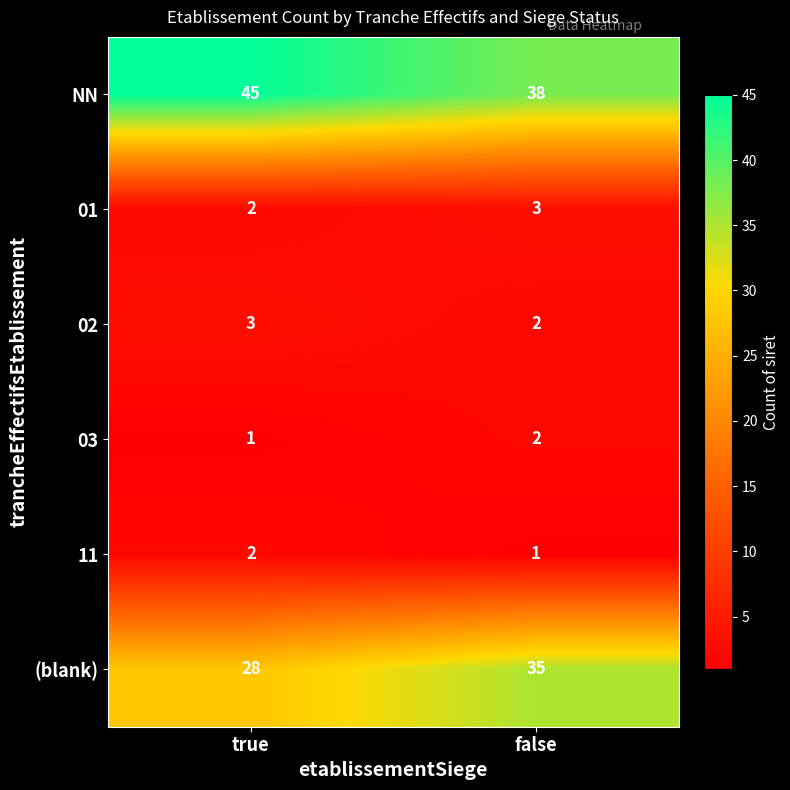

What is the sum of all 11 values?

3